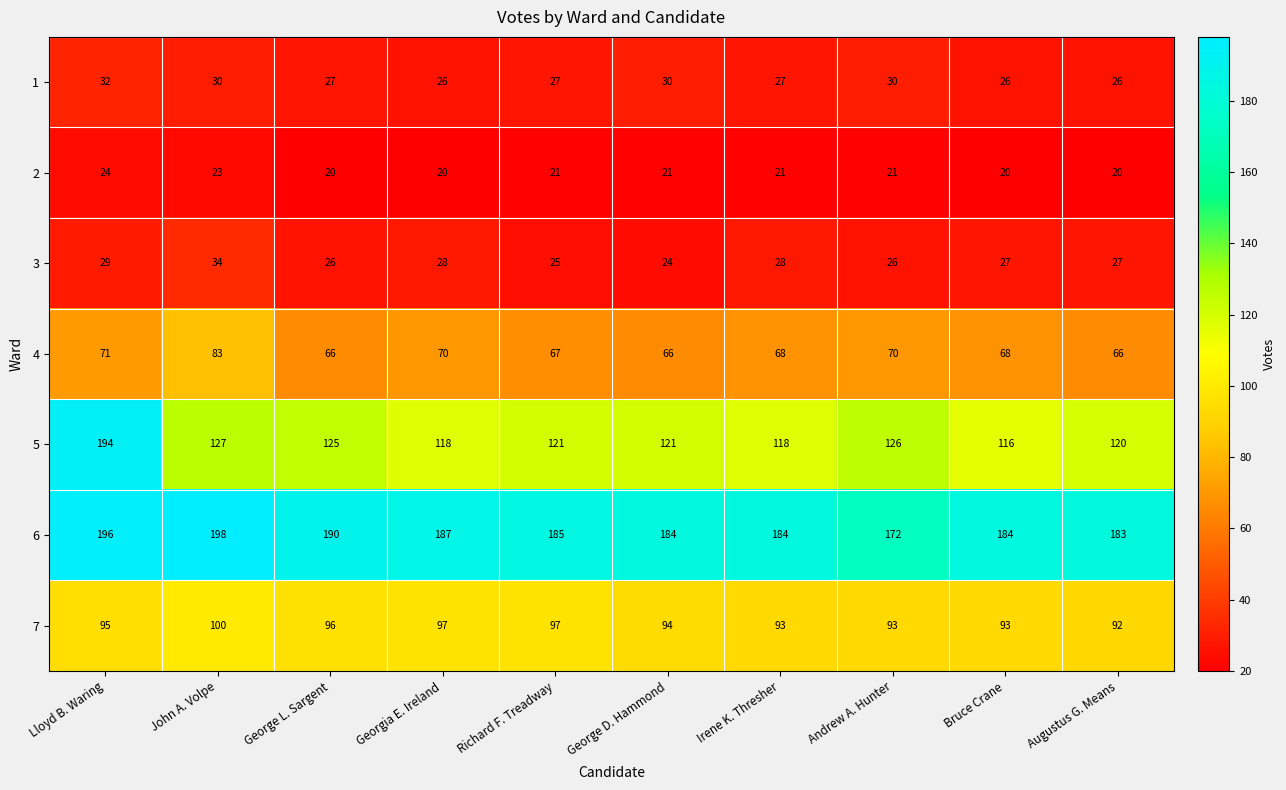

True or false: 5 has a value of 227 at John A. Volpe.

False